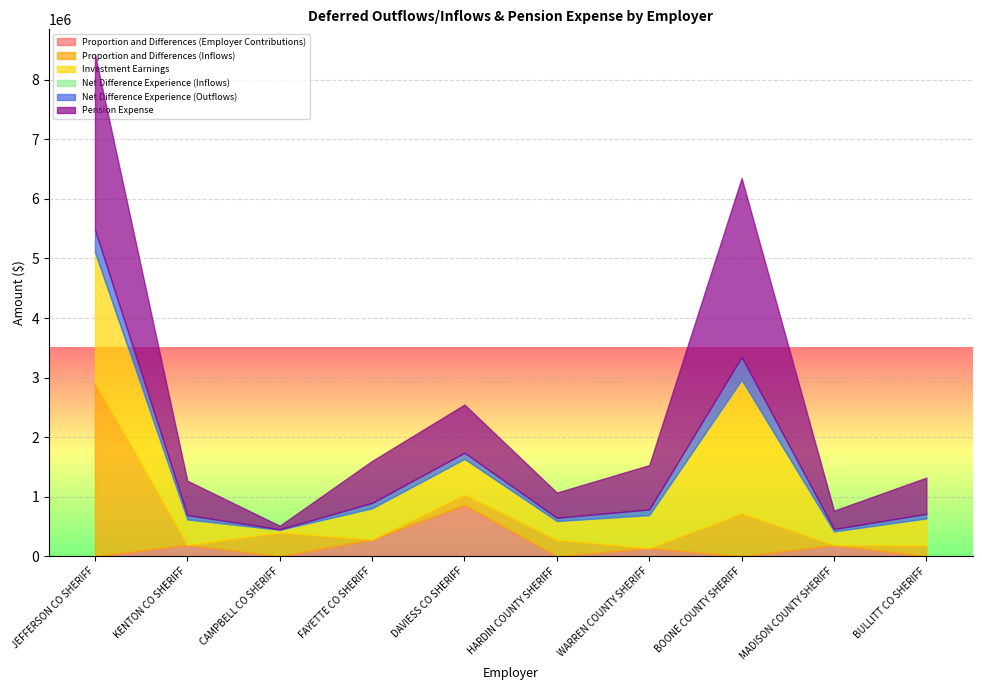

How many series are shown in this chart?

6